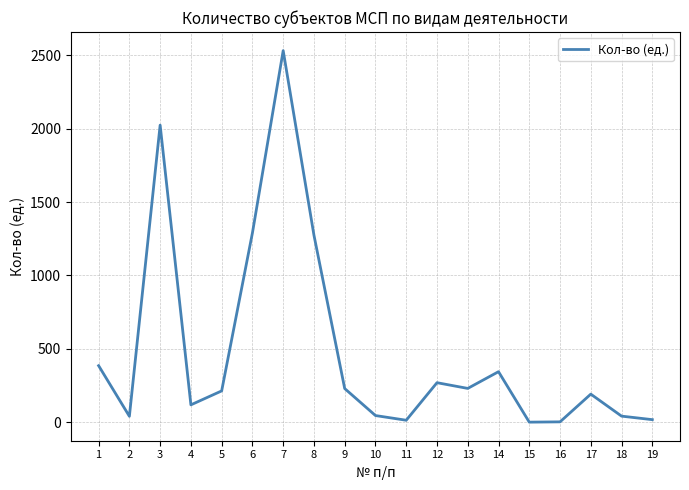

What is the ratio of the value at 13 to the value at 17?

1.2